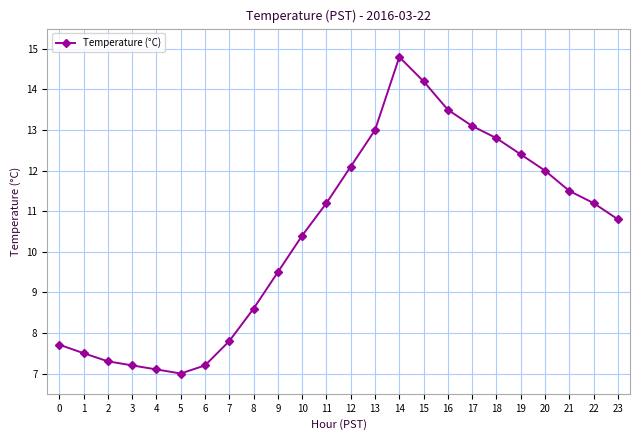

What is the difference between the maximum and minimum values?

7.8